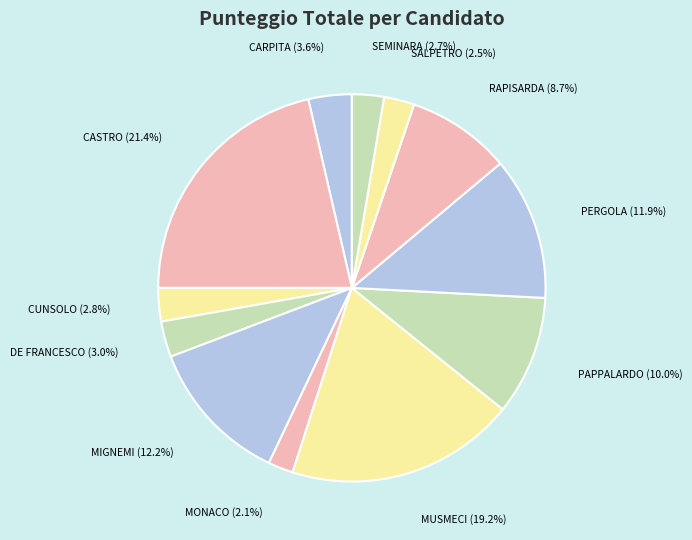

Which has a higher value, MUSMECI or CARPITA?

MUSMECI